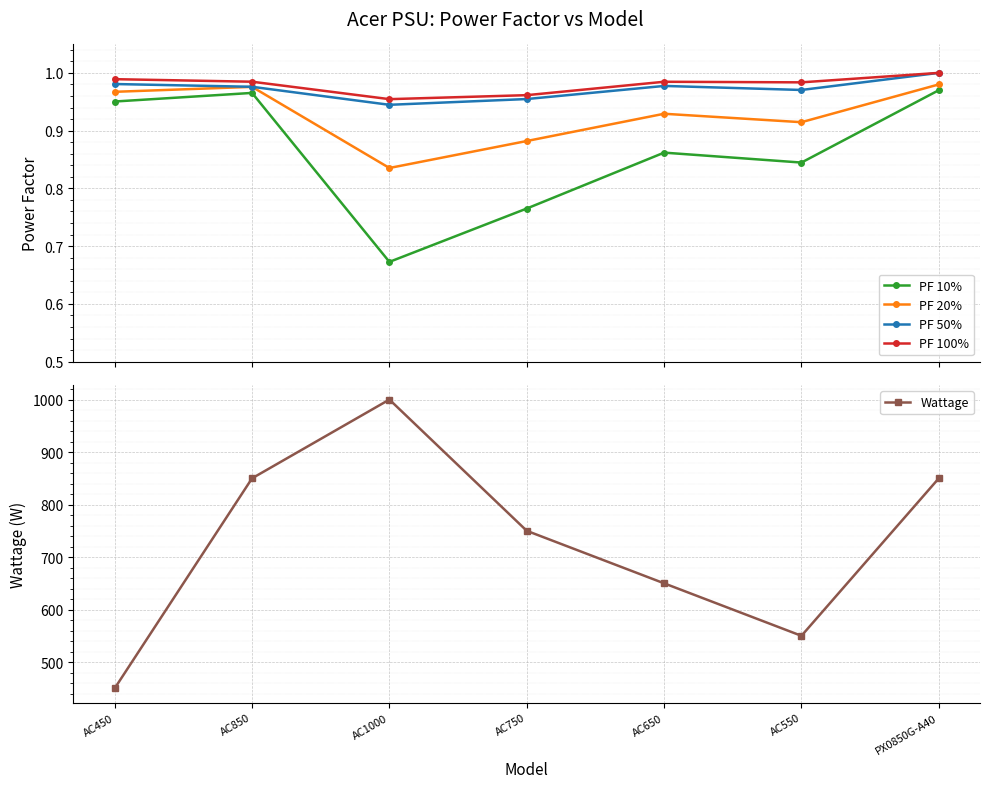

True or false: PF 10% has more than 0 points higher than both neighbors.

True